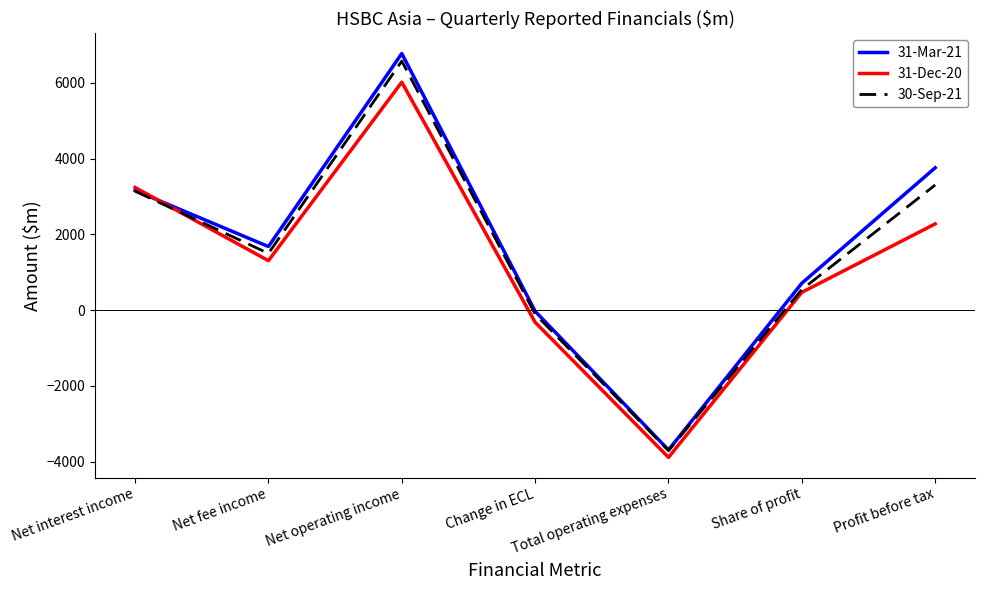

What is the minimum value for 31-Dec-20?

-3889